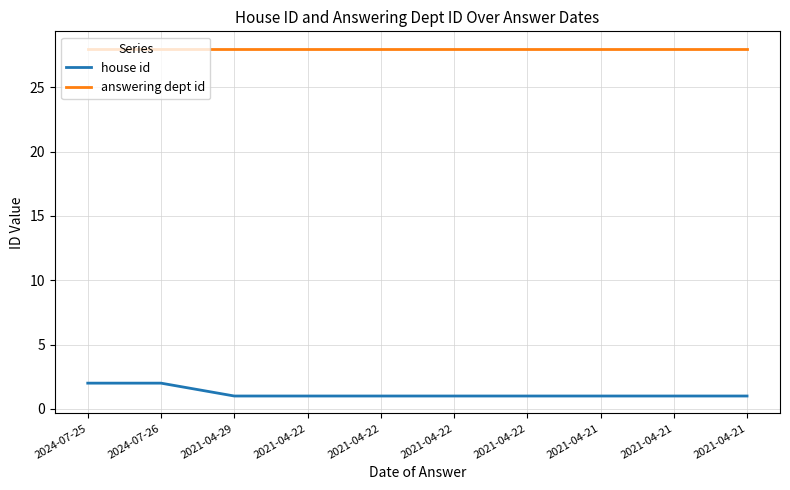

What is the difference between the highest and lowest values at 2021-04-21?

27